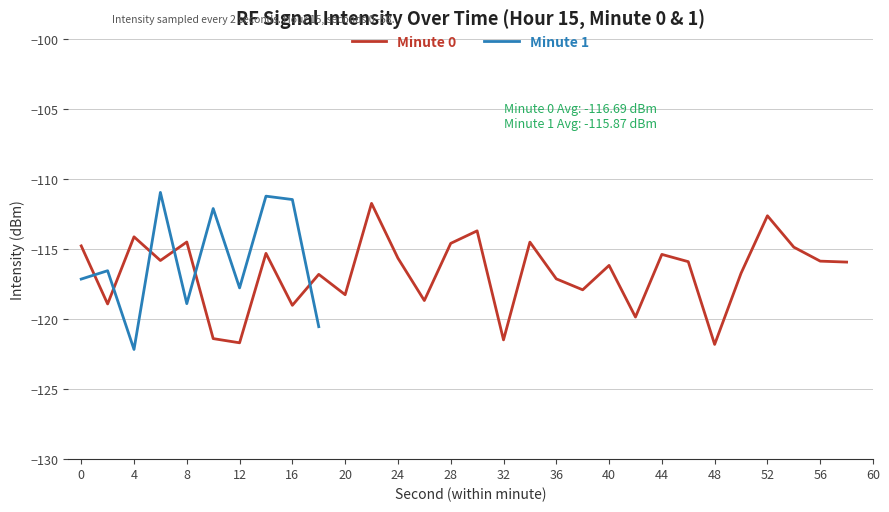

Is it true that Minute 0 equals -119.0 at 16?

True